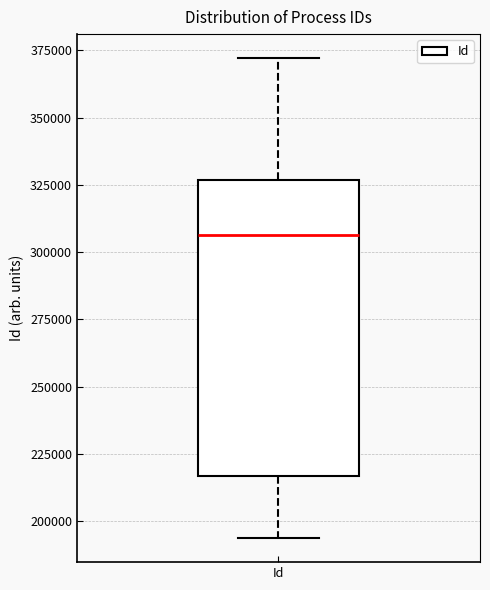

Where does the lower whisker of the box for Id end on the y-axis? The values are not printed on the chart, so give them approximately, as read against the axis.

195000